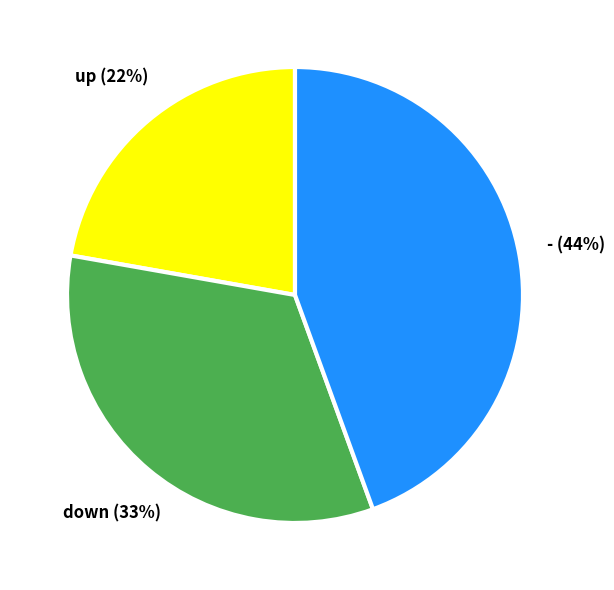

Does - represent more than half of the total?

No